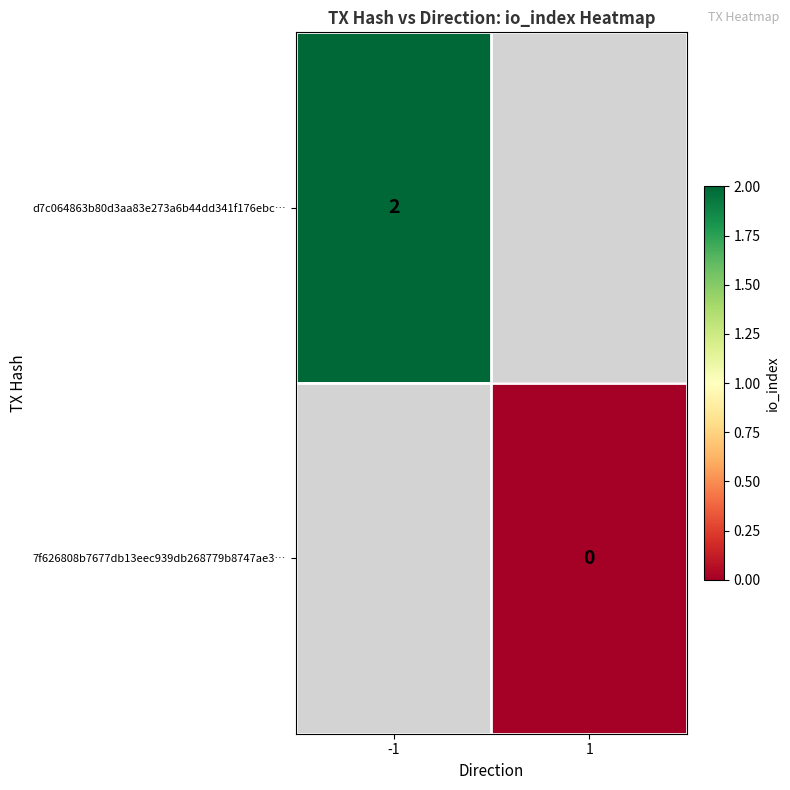

At how many categories does at least one series exceed 0?

1